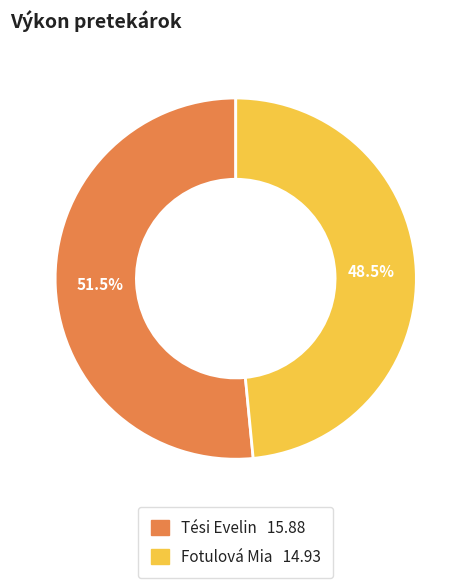

What is the total percentage of Tési Evelin and Fotulová Mia?

100.0%